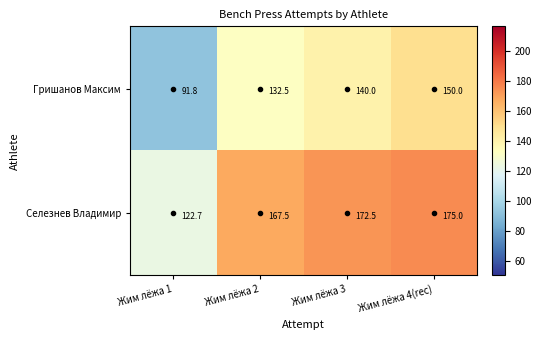

Which series has the largest range (max minus min)?

Гришанов Максим